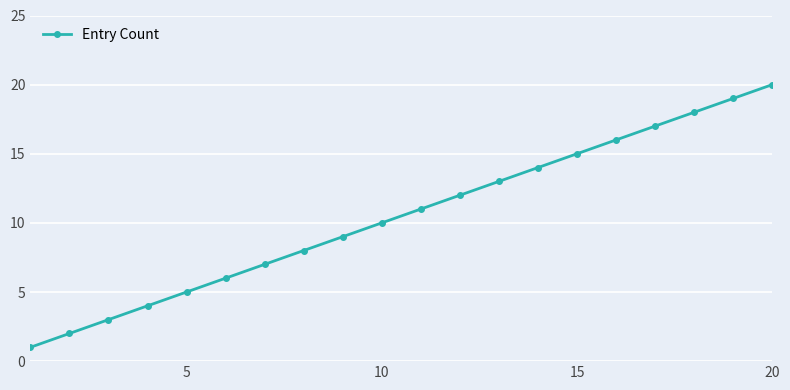

True or false: the data has more than 0 interior local peaks.

False